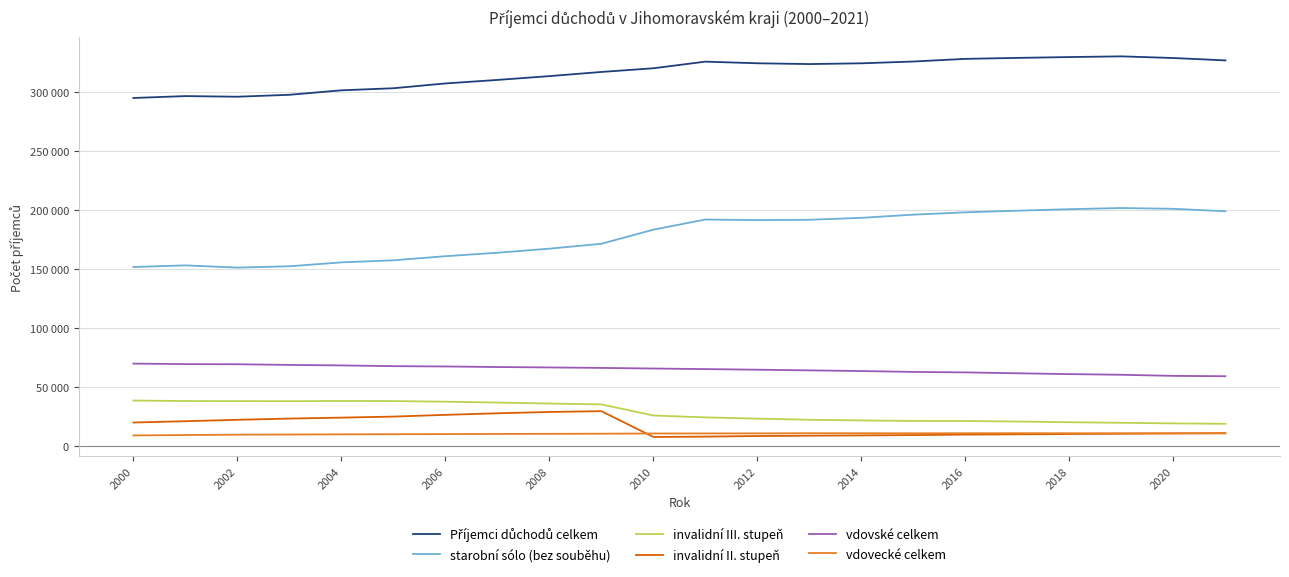

True or false: invalidní III. stupeň and Příjemci důchodů celkem cross at least once.

False